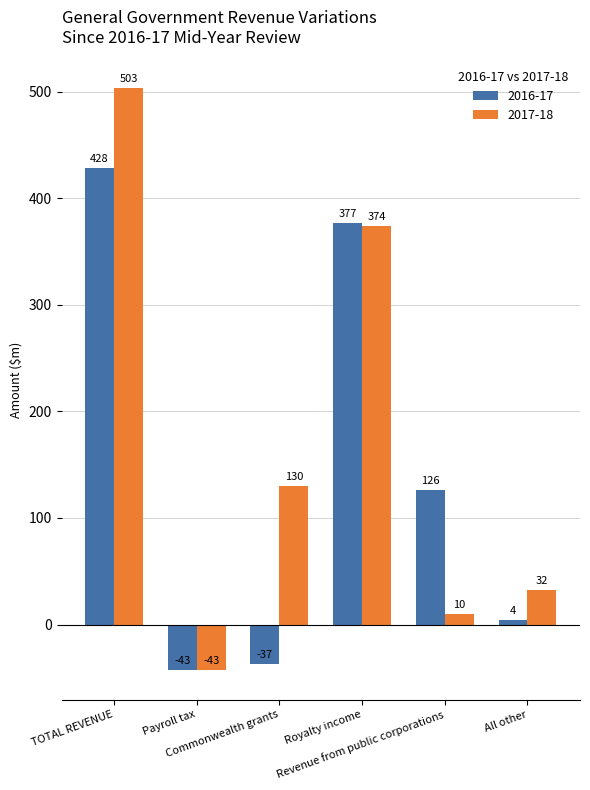

What is the total value across all series at All other?

36